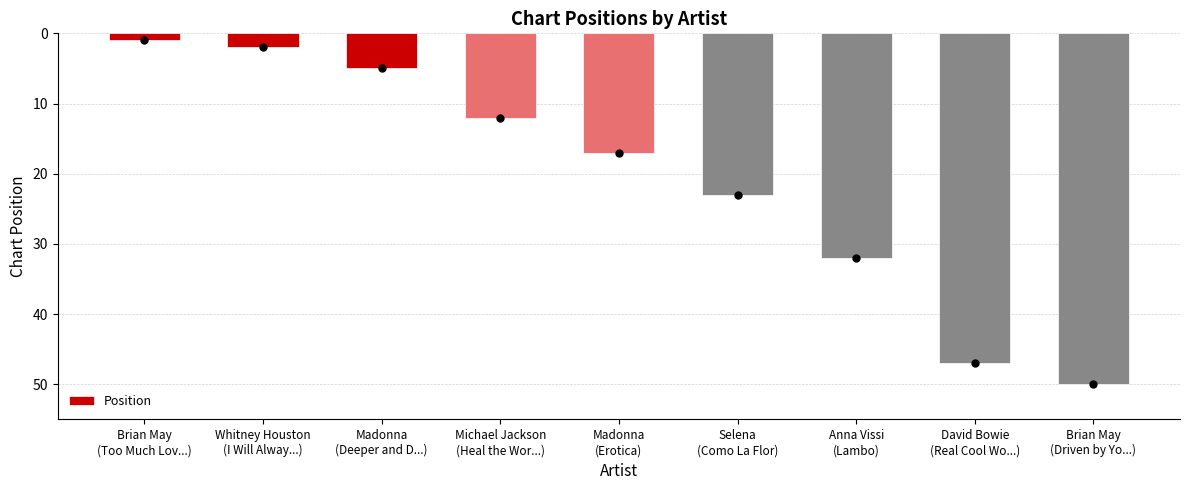

Between Michael Jackson
(Heal the Wor...) and David Bowie
(Real Cool Wo...), which is larger?

David Bowie
(Real Cool Wo...)